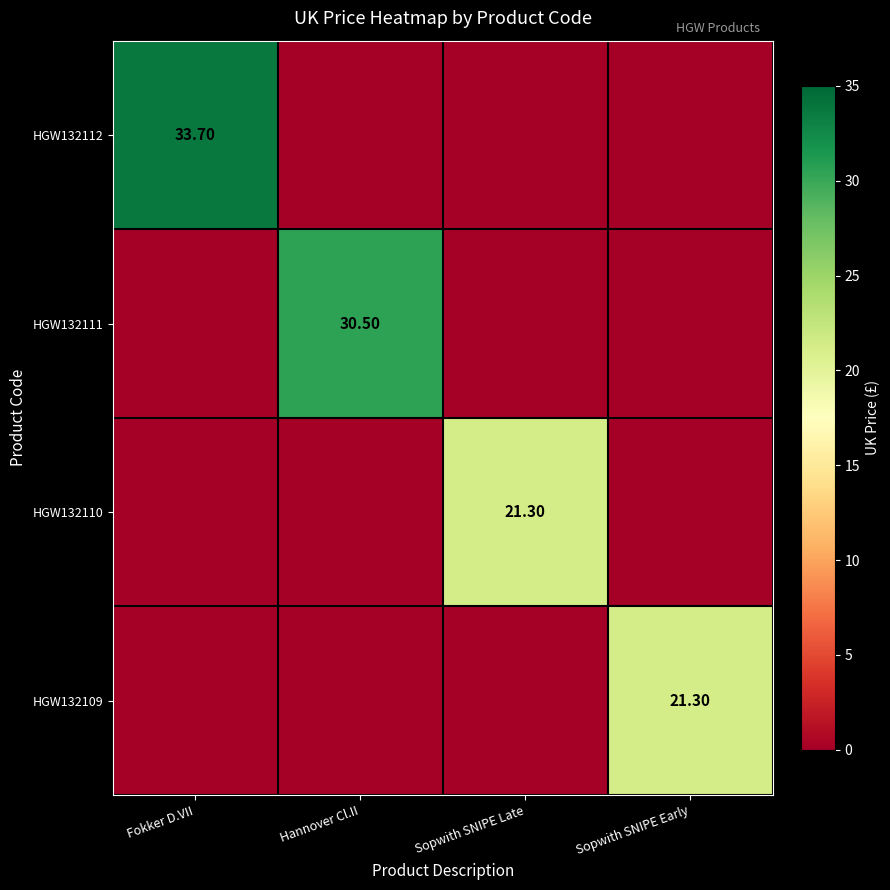

Which label corresponds to the largest value in the chart?

Fokker D.VII